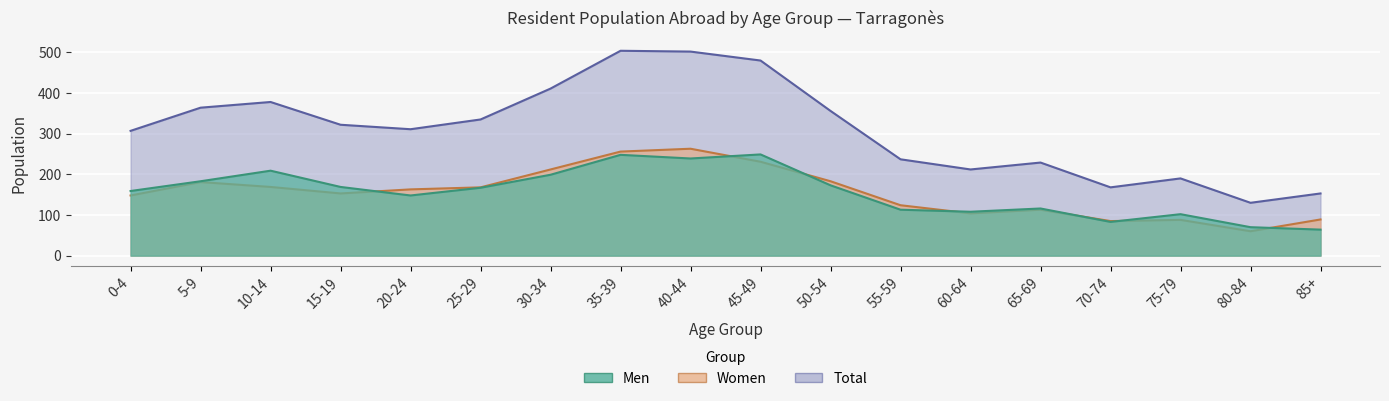

Reading left to right, extract all data points from this chart.

Men: 159	183	209	169	148	167	199	248	239	249	173	113	108	116	83	102	70	64
Women: 148	181	169	153	163	168	212	256	263	231	183	124	104	113	85	88	60	89
Total: 307	364	378	322	311	335	411	504	502	480	356	237	212	229	168	190	130	153